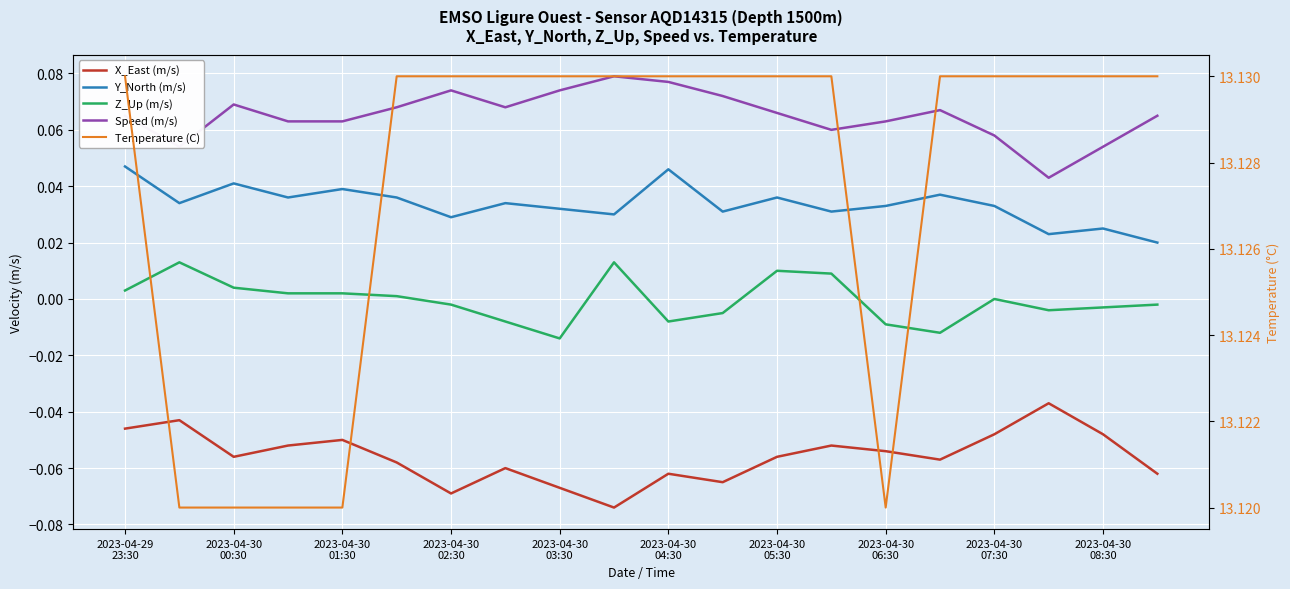

In X_East (m/s), how many points are lower than both neighbors (excluding endpoints)?

5